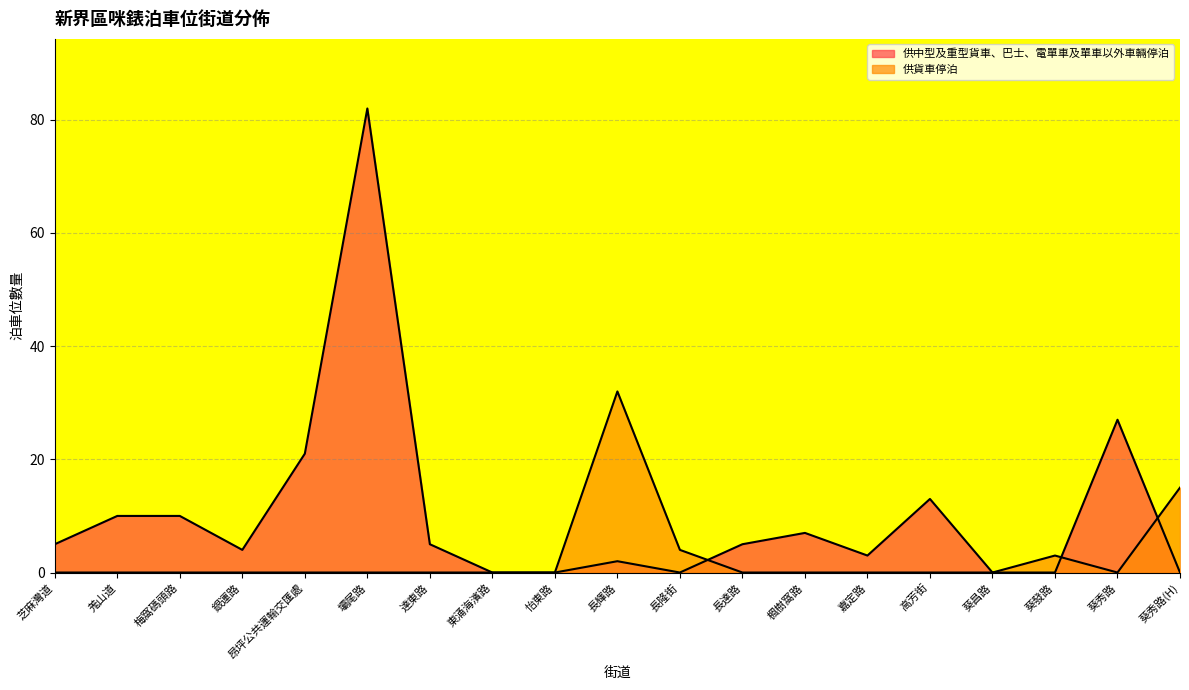

How many values in 供貨車停泊 are above zero?

4